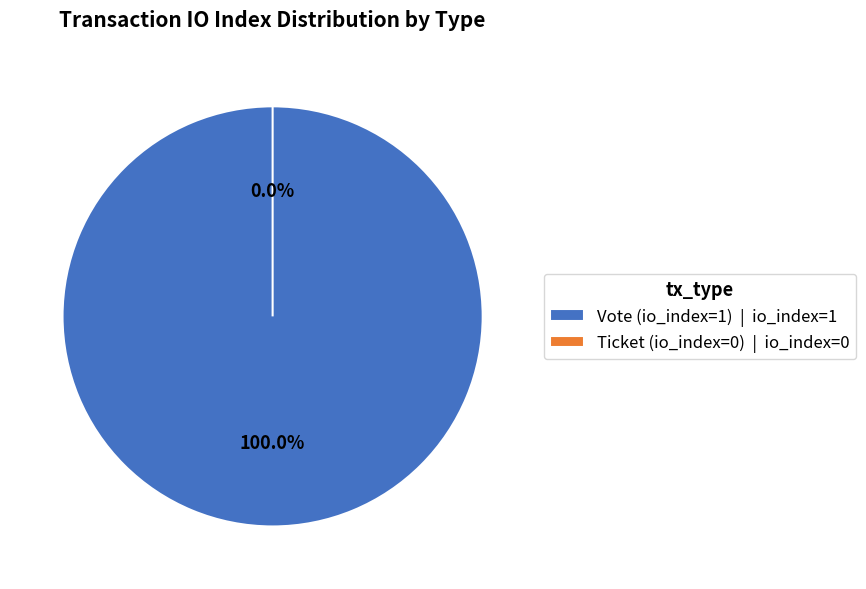

How many segments does this pie chart have?

2